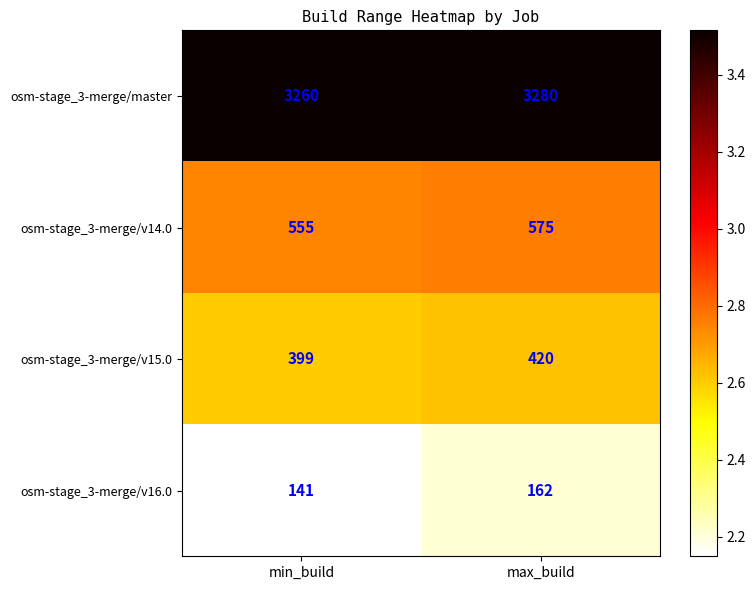

What is the spread (max minus min) of values at max_build?

3118